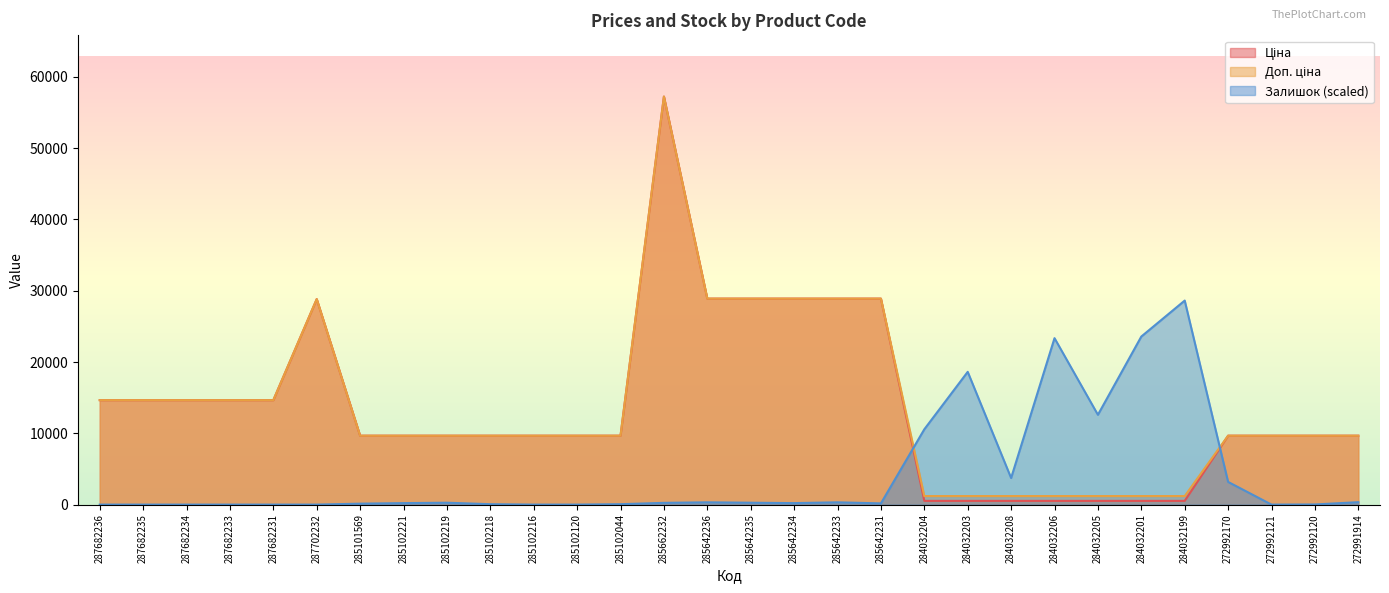

What position from the right is 284032206?

8